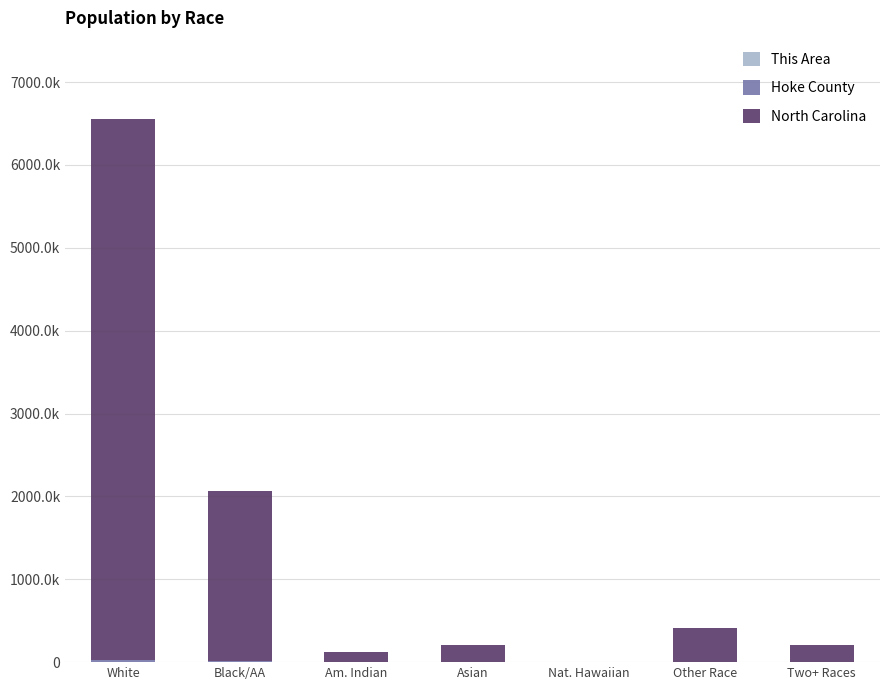

Does the chart contain stacked bars?

Yes